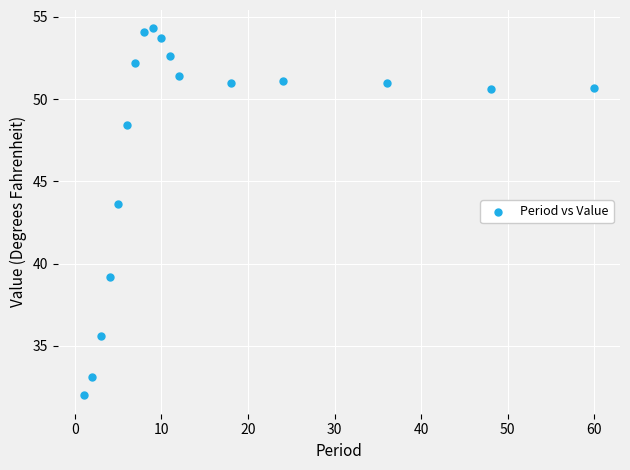

What is the range of X values (max minus min)?

59.0